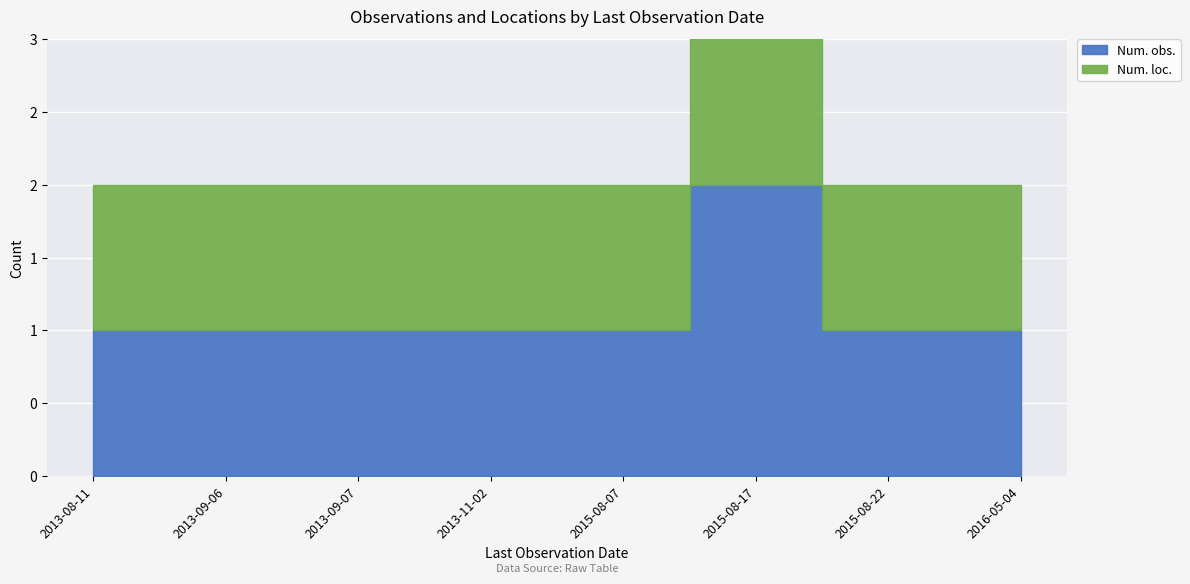

What is the sum of the Num. loc. values at 2013-09-06 and 2013-08-11?

2